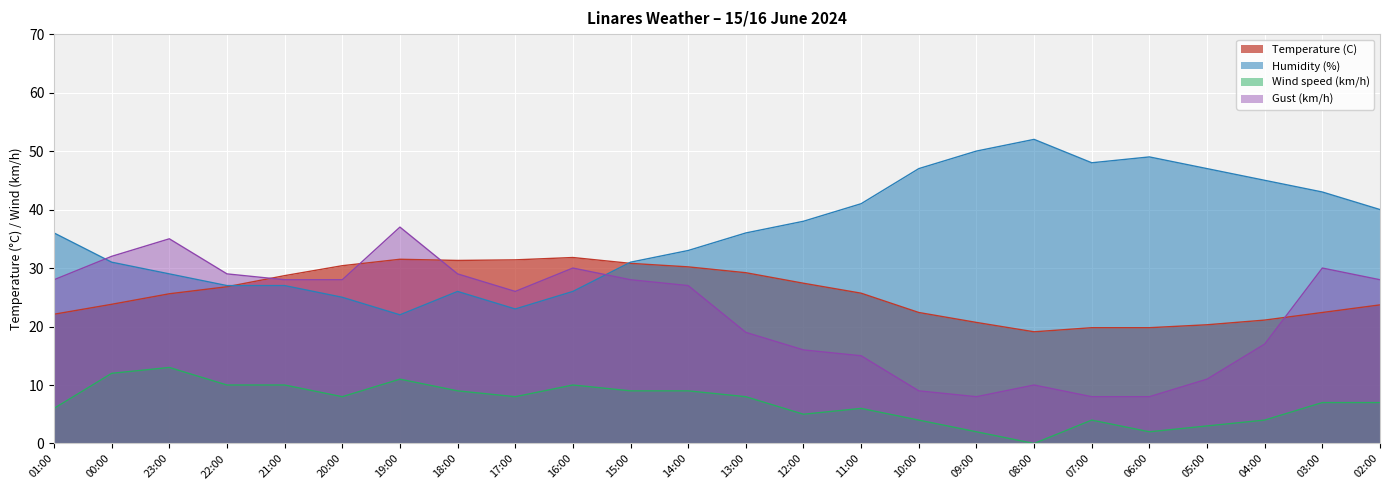

At 05:00, list the series in order from smallest to largest.

Wind speed (km/h), Gust (km/h), Temperature (C), Humidity (%)